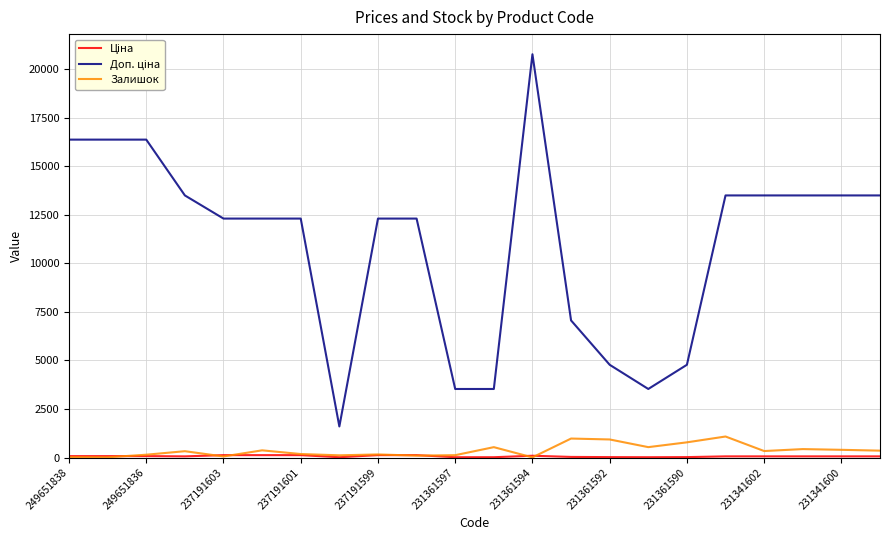

Which series has the largest total across all categories?

Доп. ціна